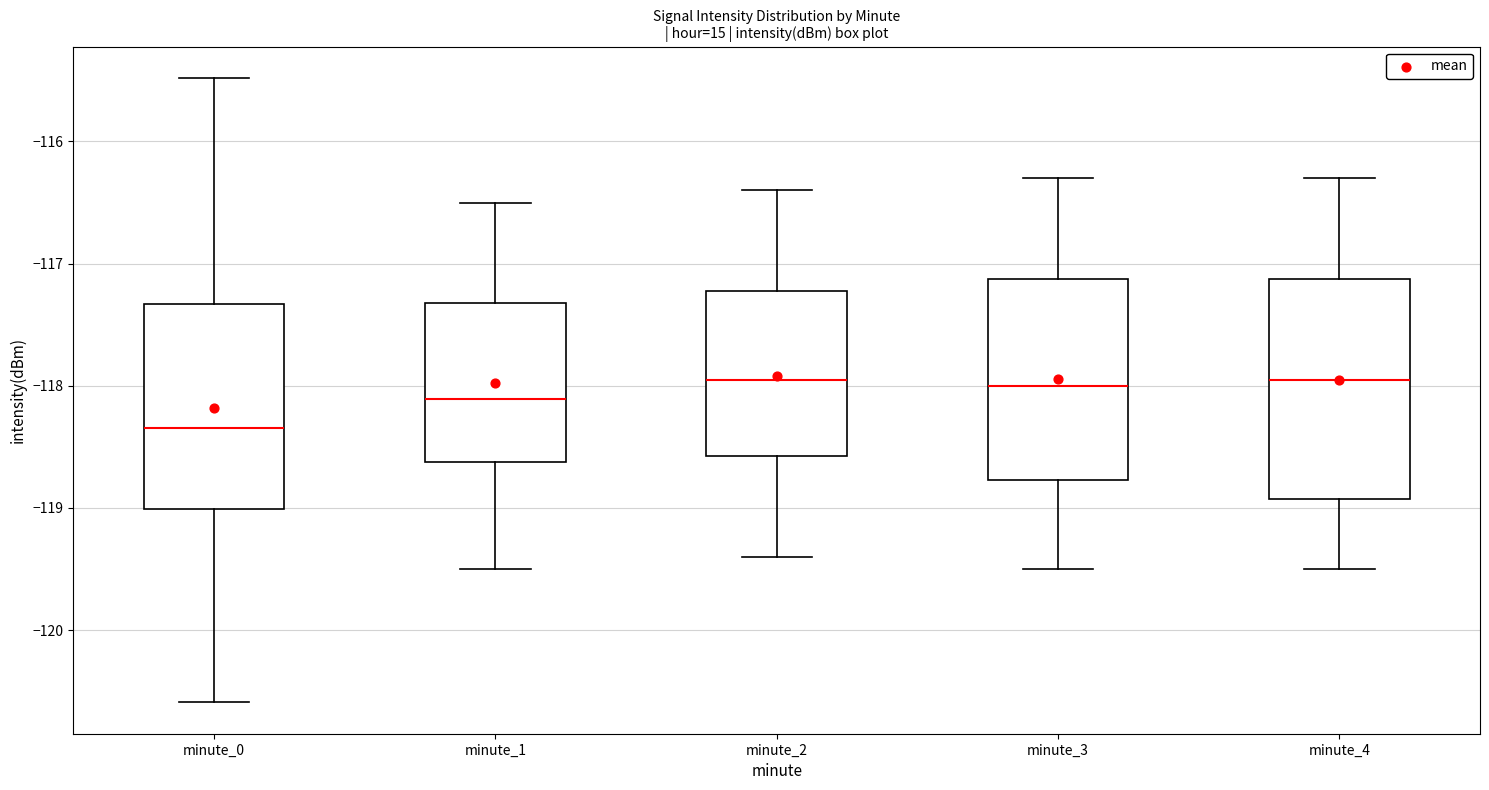

Comparing the boxes themselves (not the whiskers), which one is the tallest?

minute_4